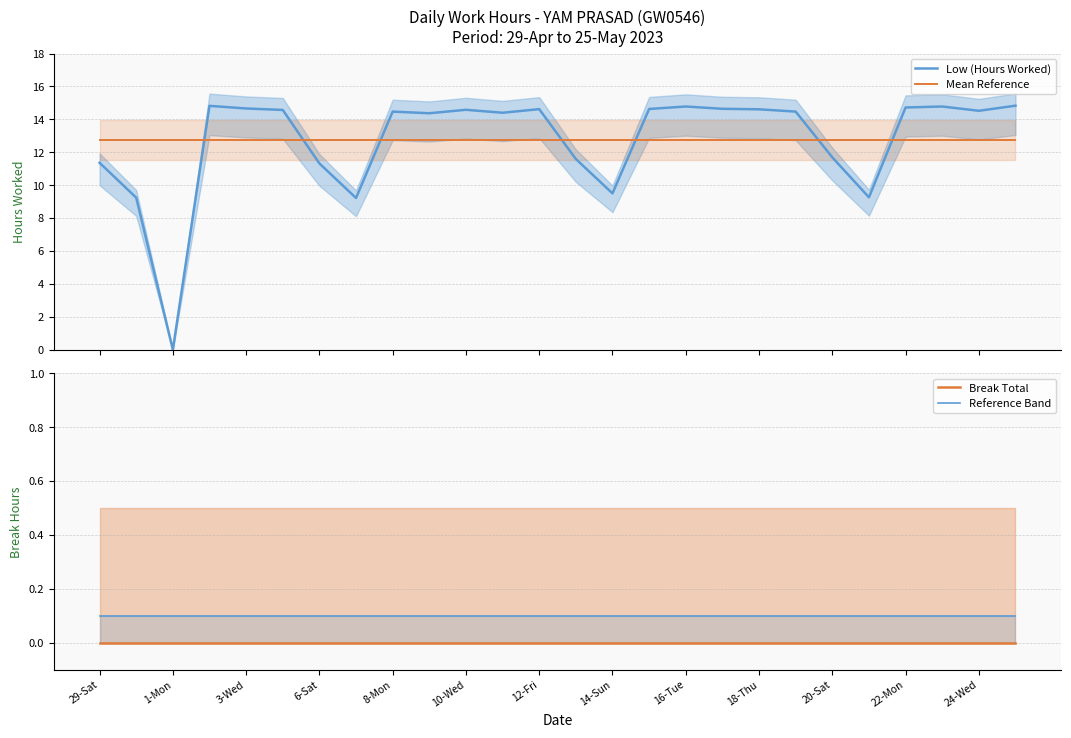

Which series has the largest total across all categories?

Low (Hours Worked)